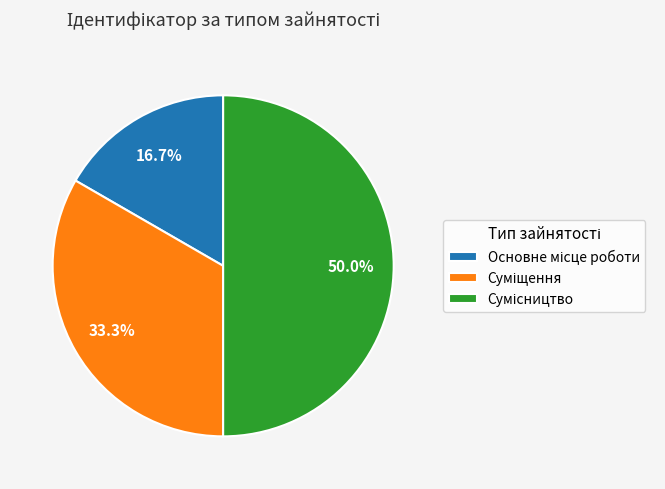

How many segments does this pie chart have?

3